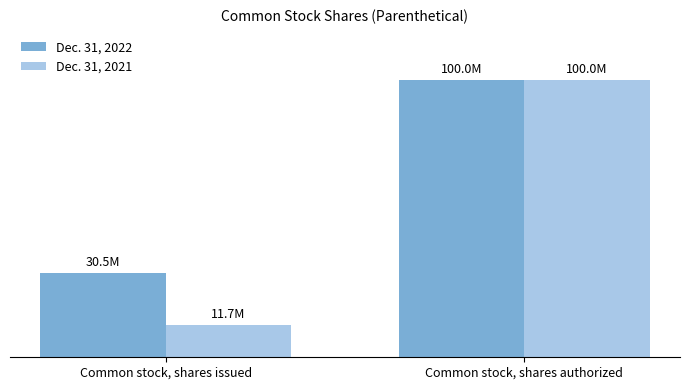

Rank the series by their maximum value, from highest to lowest.

Dec. 31, 2022, Dec. 31, 2021